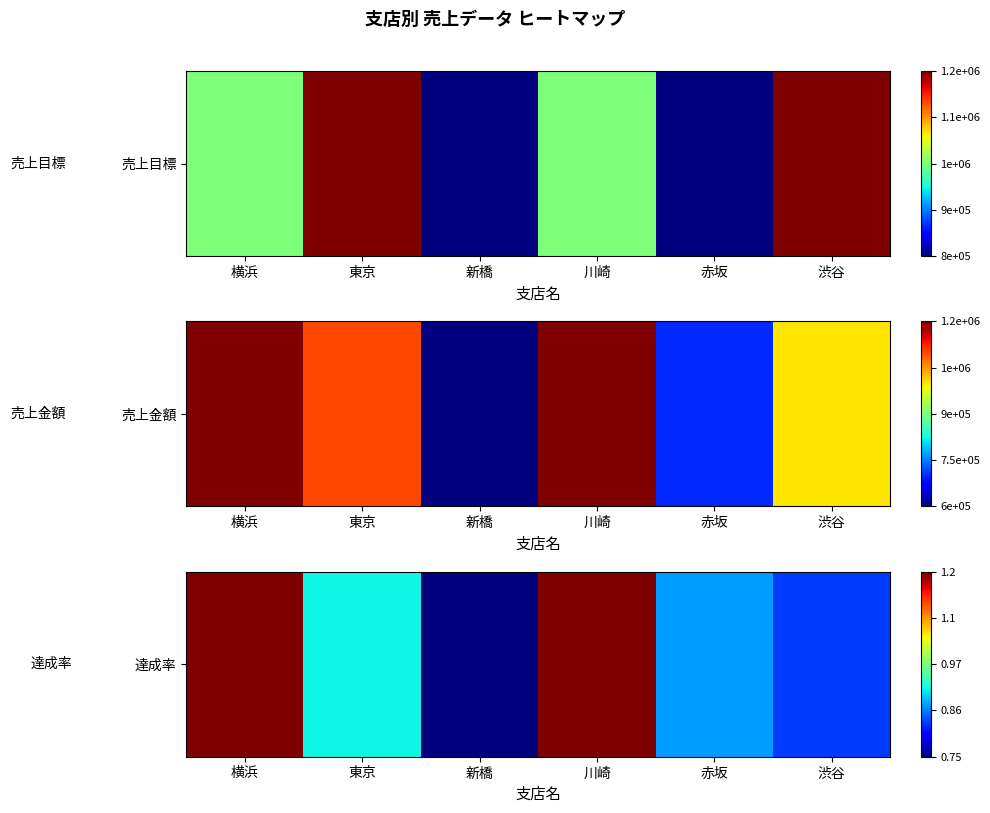

The chart shows a value of 0.9 at 赤坂. True or false?

True